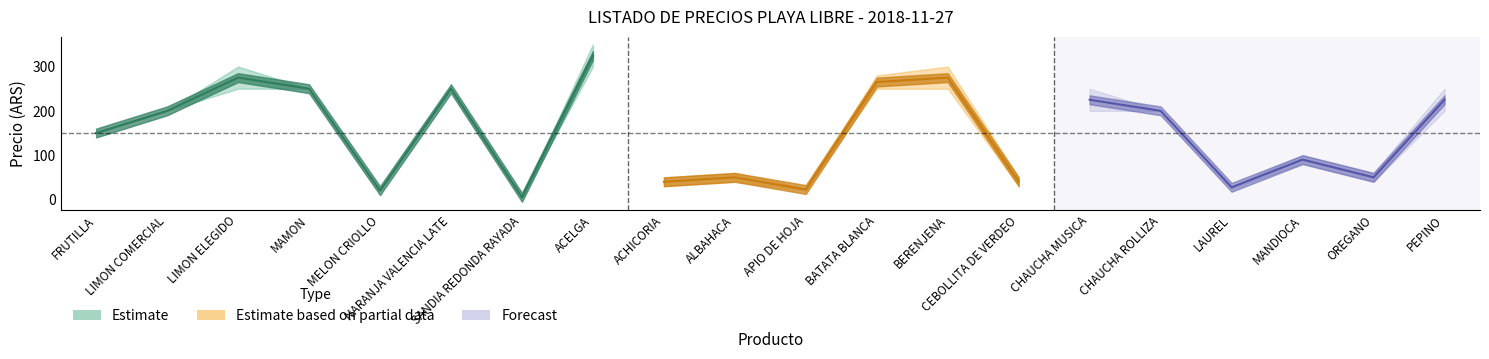

Where is PRECIO MINIMO nearest to the value 152?

FRUTILLA